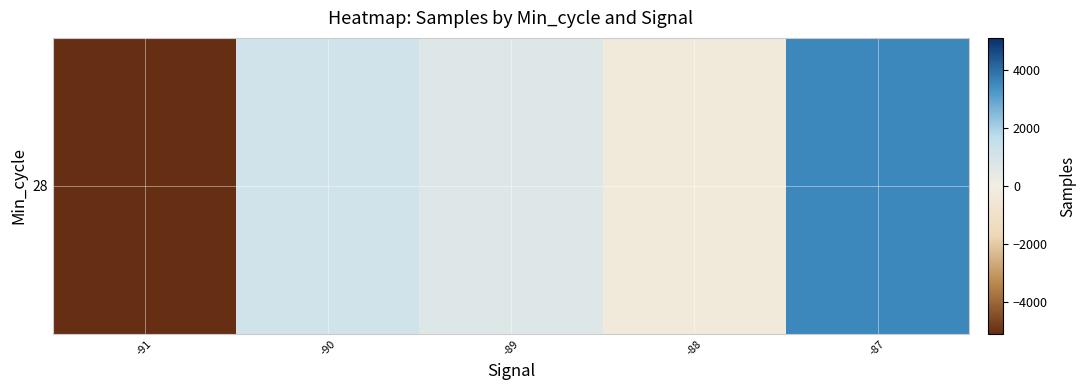

What is the difference between the maximum and minimum values?

8670.7